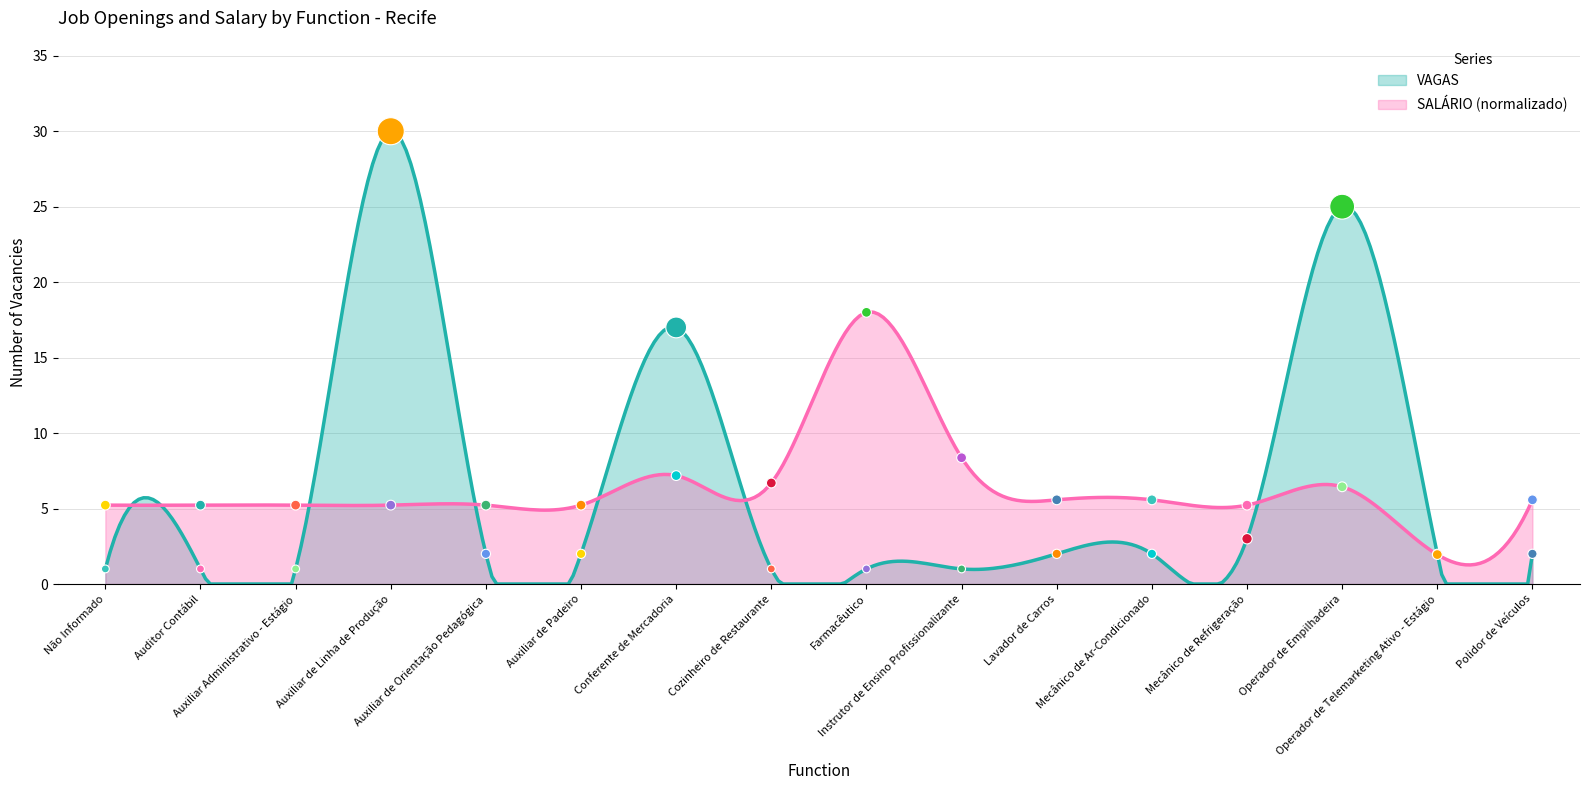

Which series has the largest Y range (max minus min)?

VAGAS